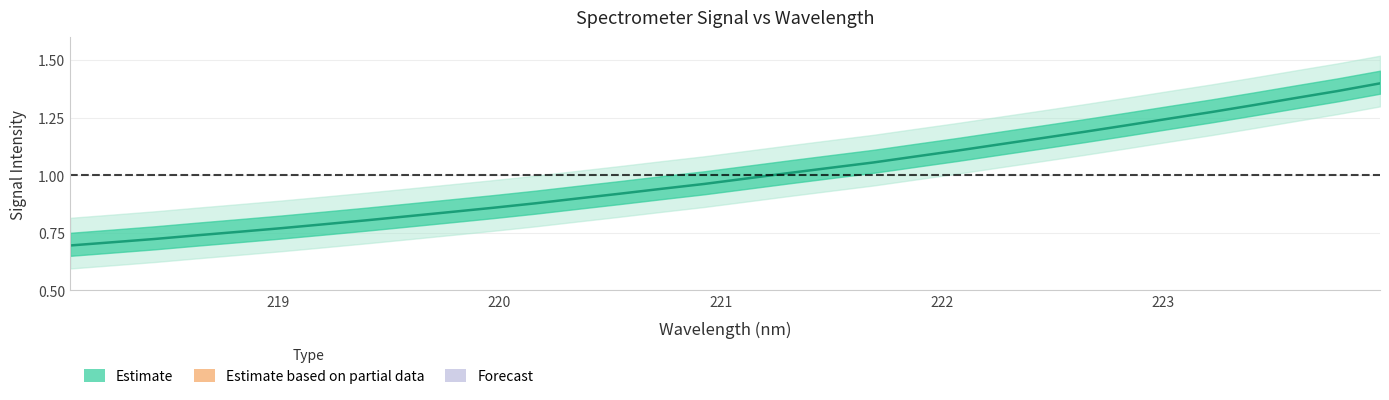

The chart shows a value of 1.1 at 222.263. True or false?

True